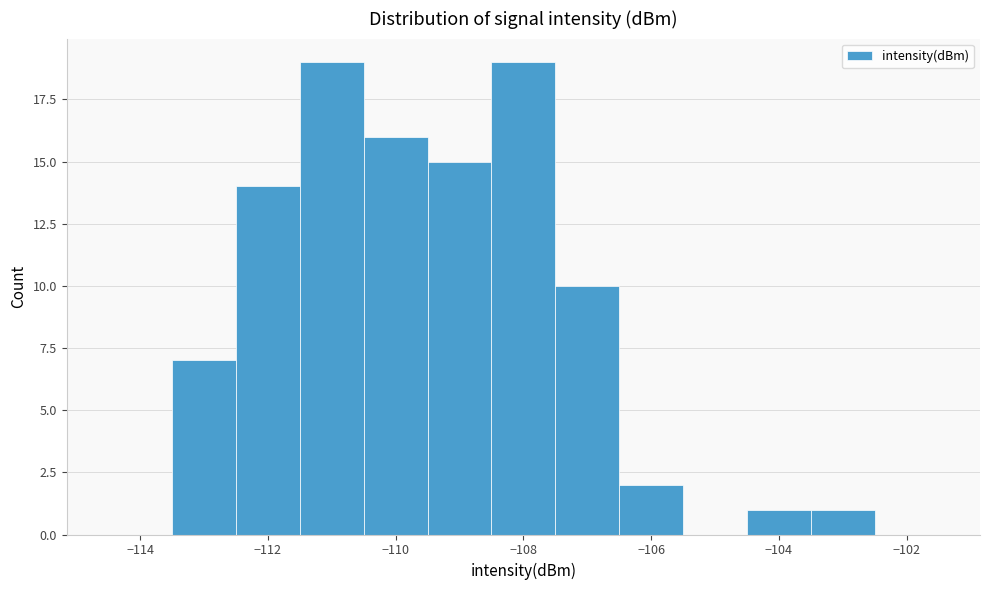

What is the height of the bar covering -113.5 to -112.5 on the x-axis? Neither the bar edges nor the heights are printed on the chart, so give them approximately, as read against the axes.

7